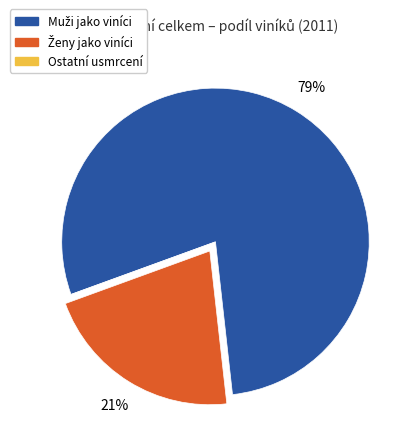

Is there a majority slice in this chart?

Yes